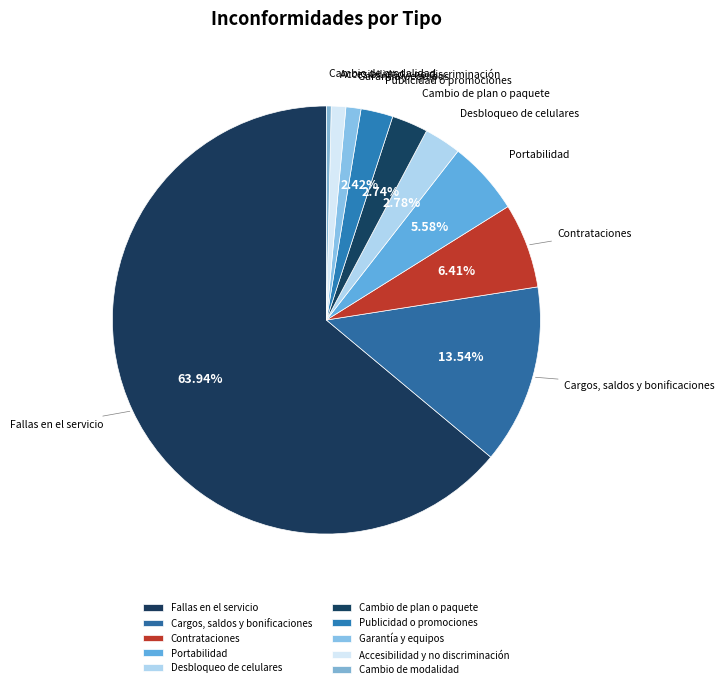

Do Portabilidad and Cargos, saldos y bonificaciones together represent more than half of the pie?

No